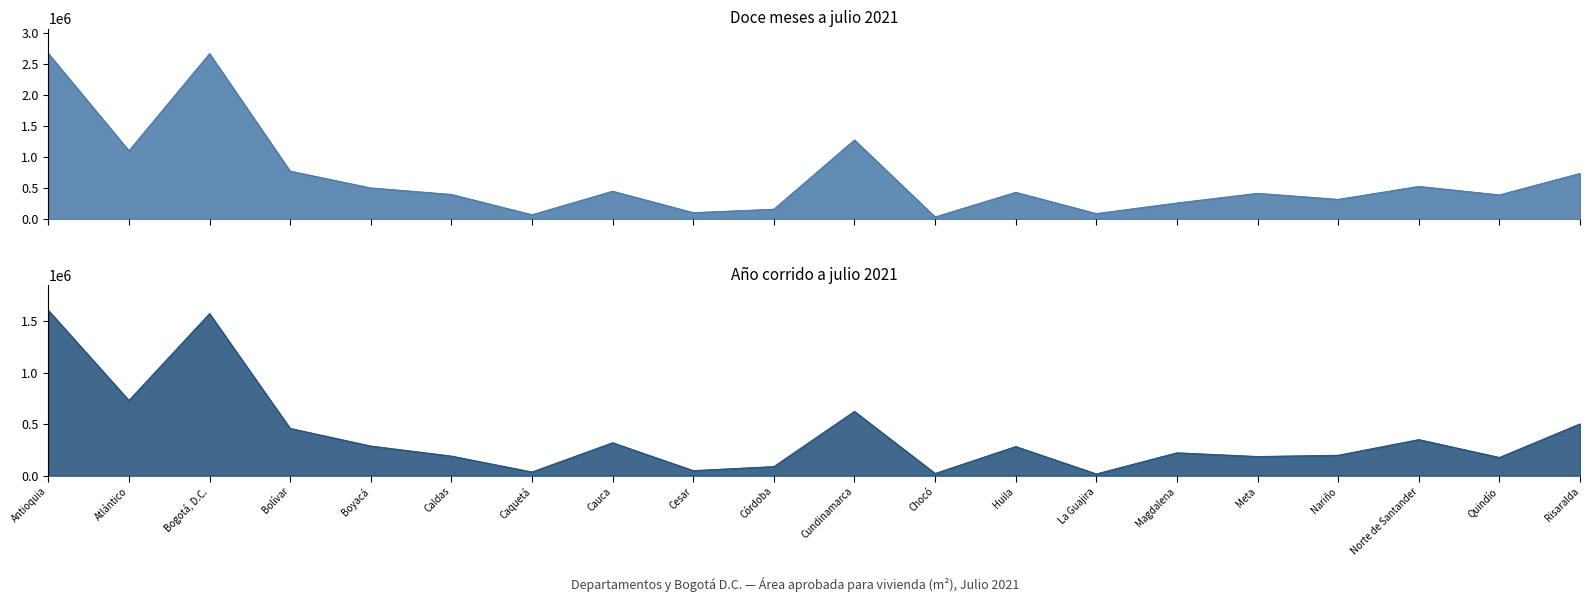

Where is Doce meses a julio 2021 nearest to the value 1351277?

Cundinamarca